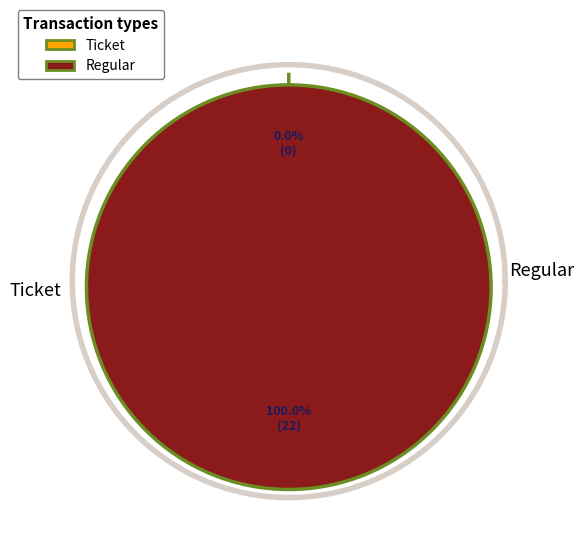

Does Ticket (io_index=0) account for over 50% of the chart?

No